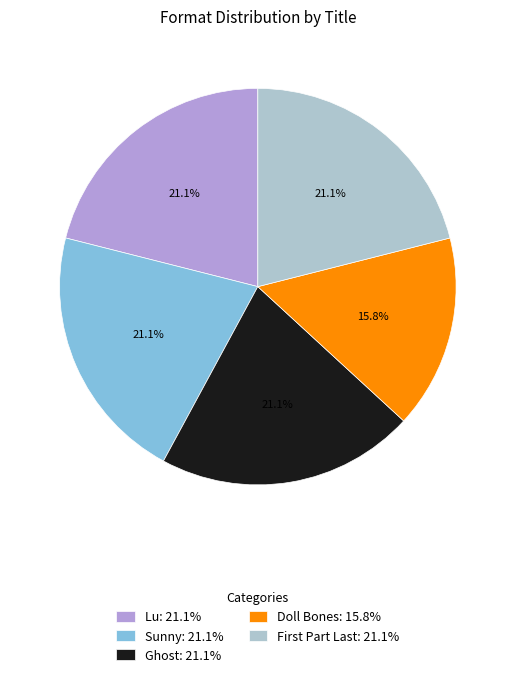

Is it true that Sunny is 21% of the pie?

True